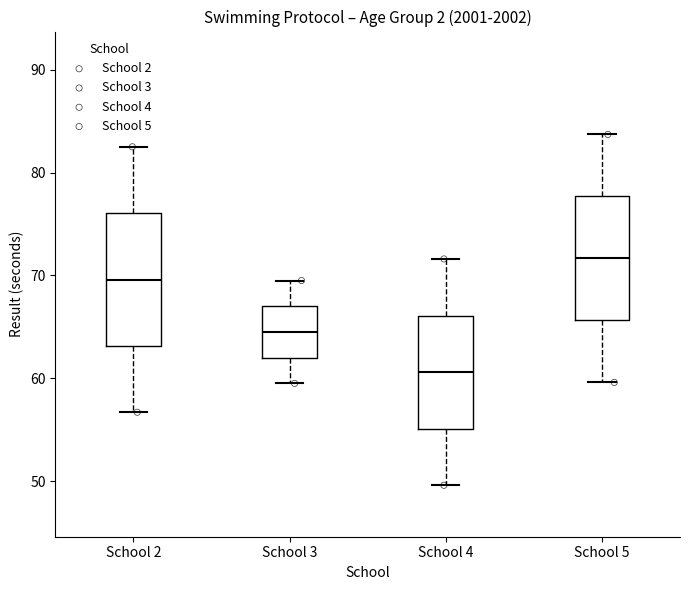

Where does the lower whisker of the box for School 4 end on the y-axis? The values are not printed on the chart, so give them approximately, as read against the axis.

50